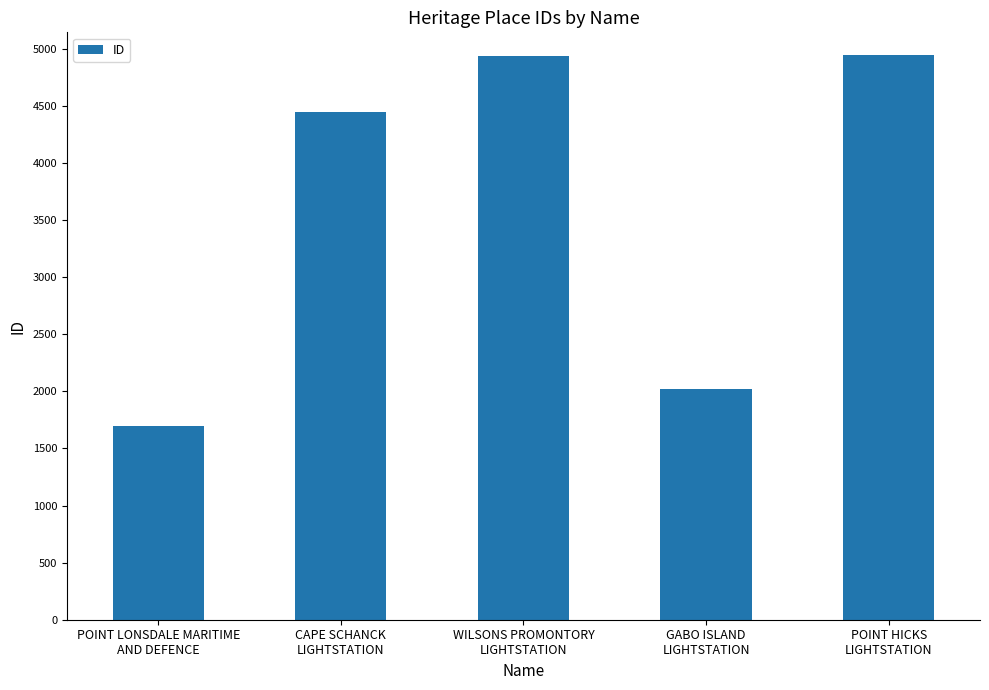

At which category does the chart reach its minimum across all series?

POINT LONSDALE MARITIME
AND DEFENCE